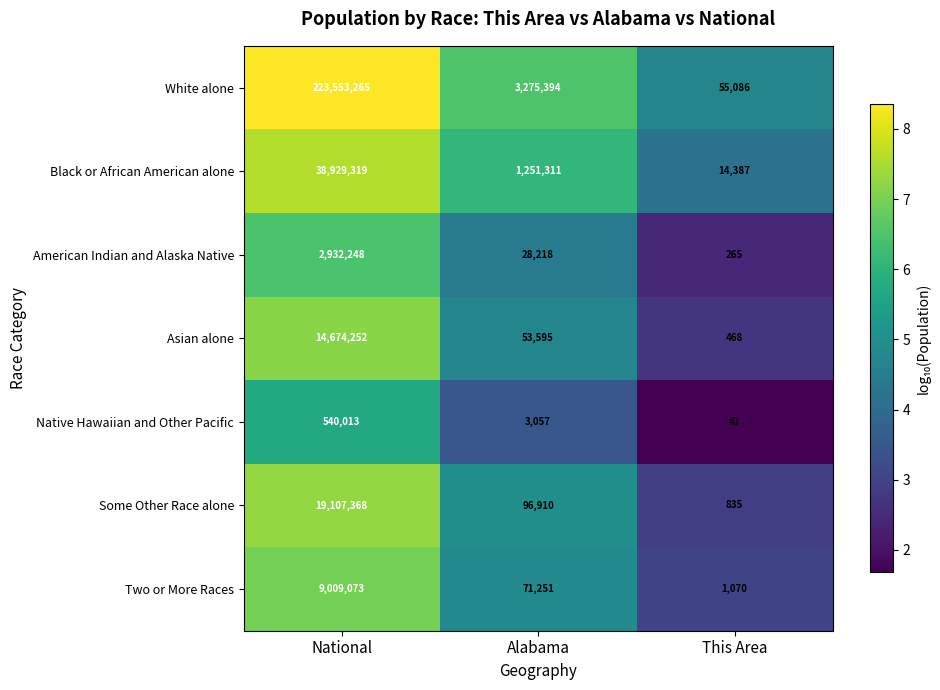

True or false: White alone has a value of 145581370 at National.

False